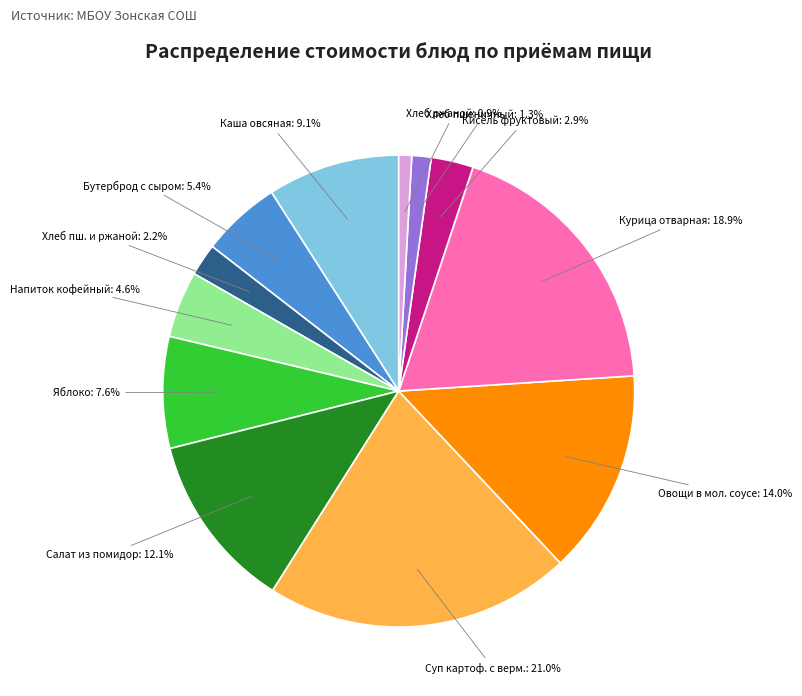

Is Салат из помидор the majority of the pie?

No